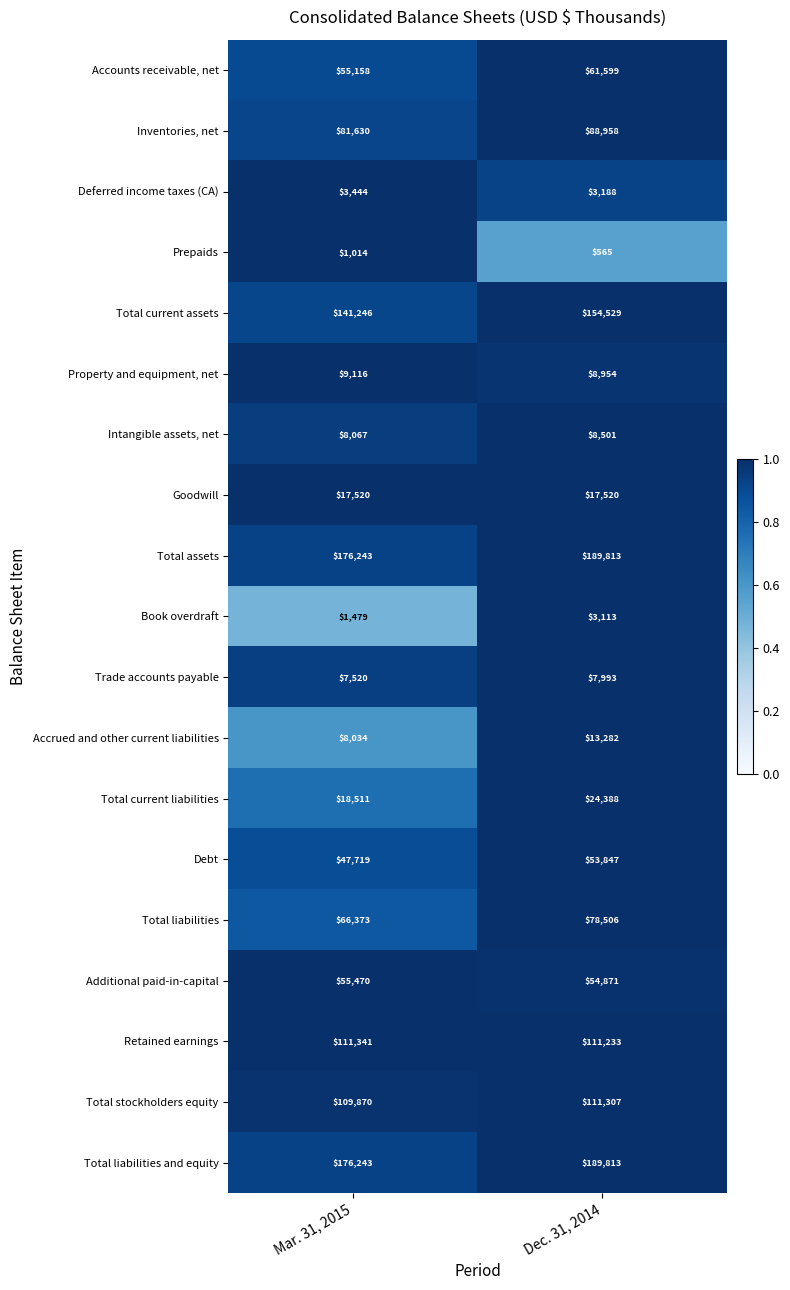

Rank the categories by Debt value from highest to lowest.

Dec. 31, 2014, Mar. 31, 2015